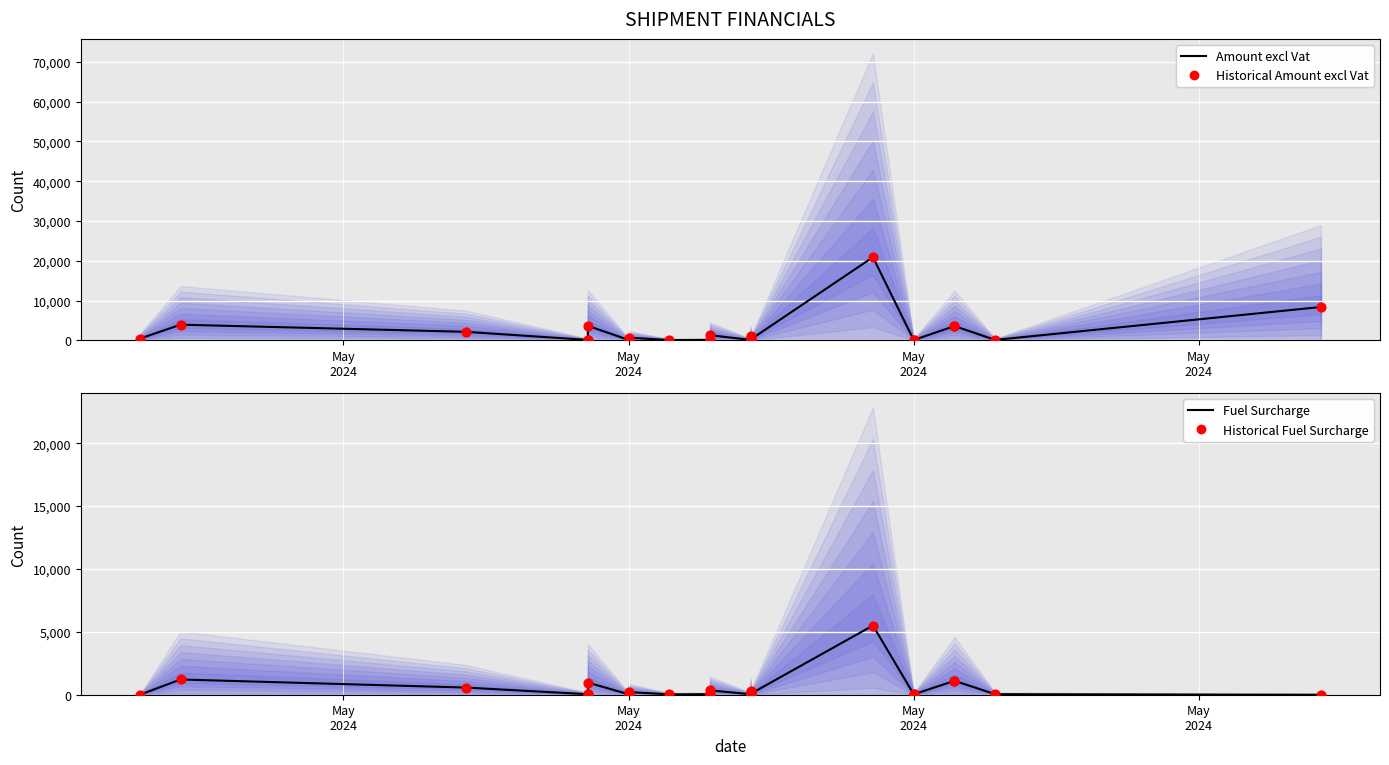

Which series has the largest total across all categories?

Amount excl Vat